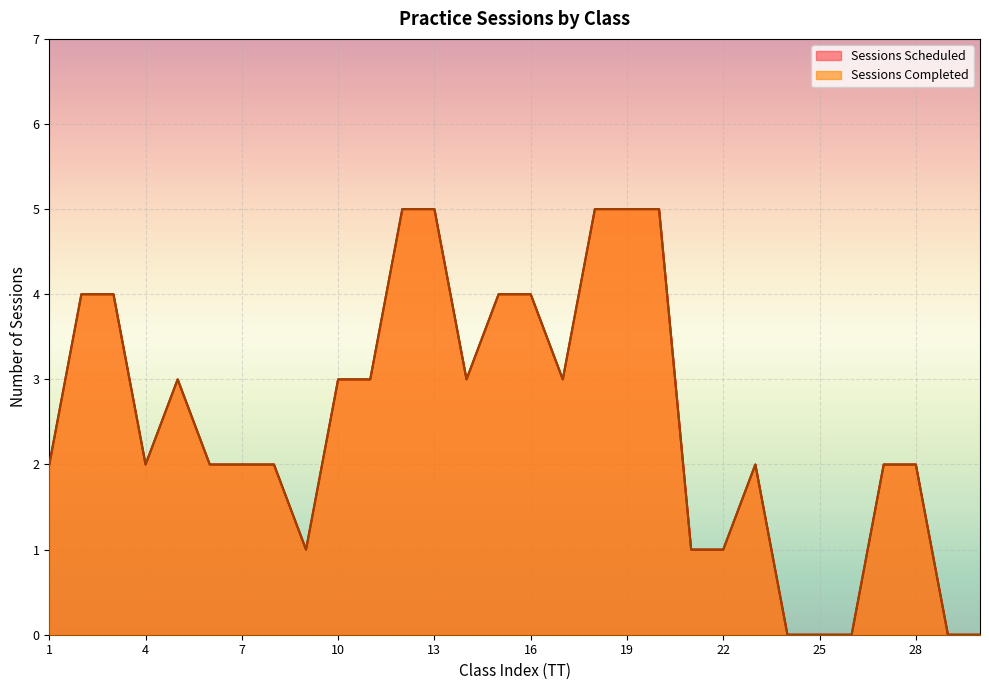

Is it true that Sessions Scheduled equals 5 at 20?

True